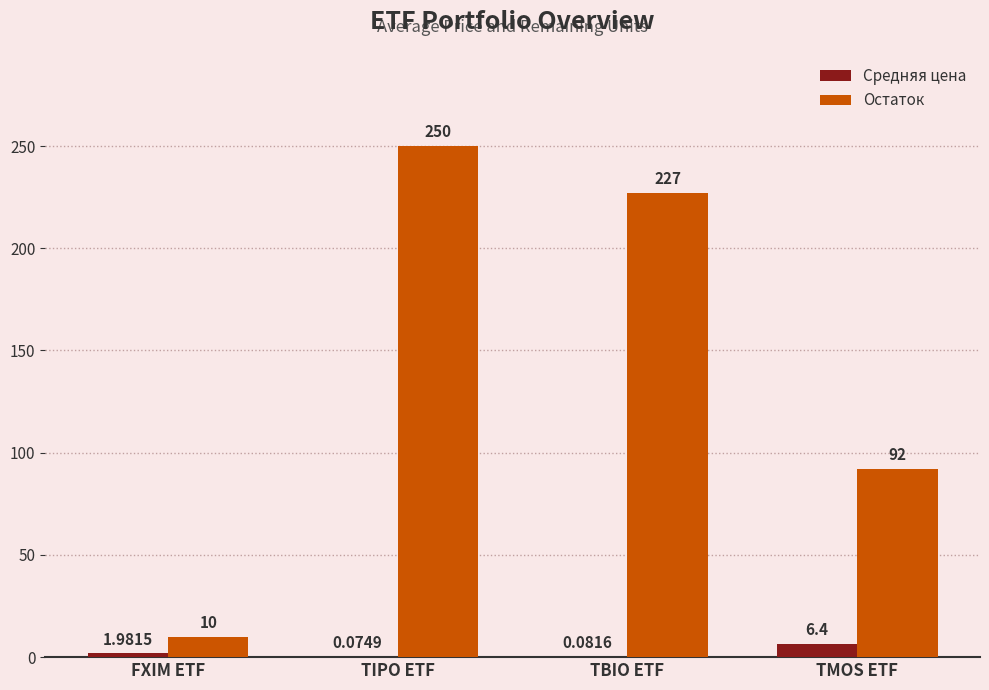

Are the bars horizontal?

No